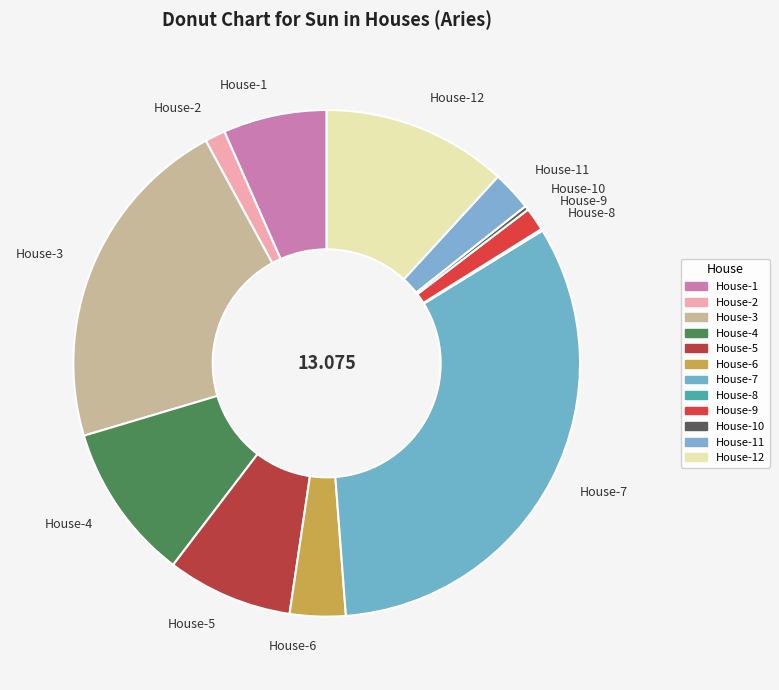

Is it true that House-6 is 15% of the pie?

False